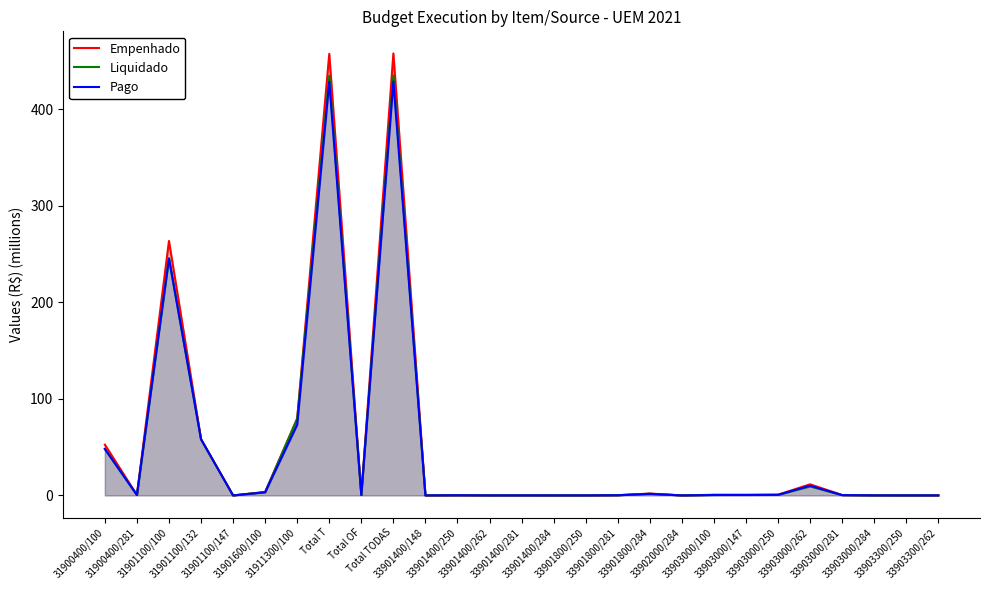

At Total OF, list the series in order from smallest to largest.

Pago, Empenhado, Liquidado